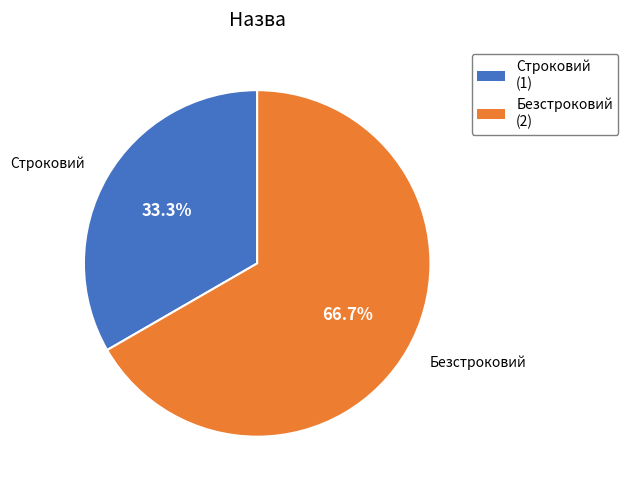

Which has a higher value, Безстроковий or Строковий?

Безстроковий